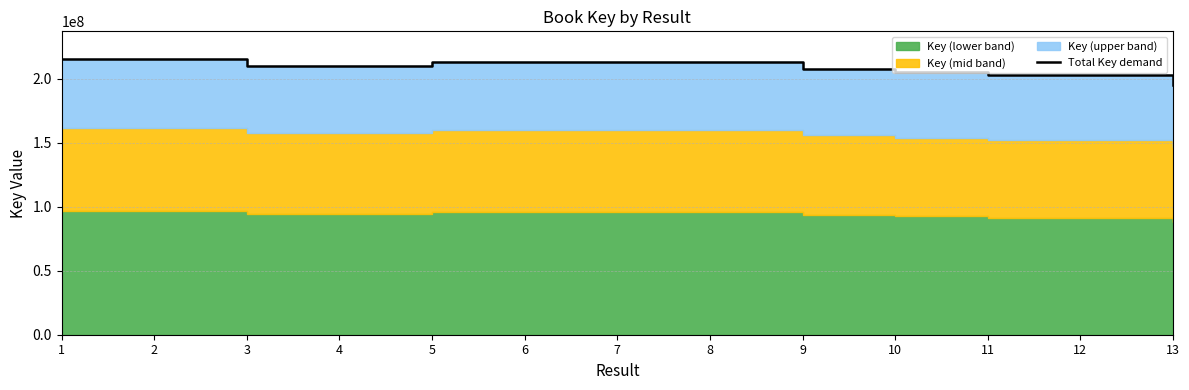

Where is the data nearest to the value 205204359?

10